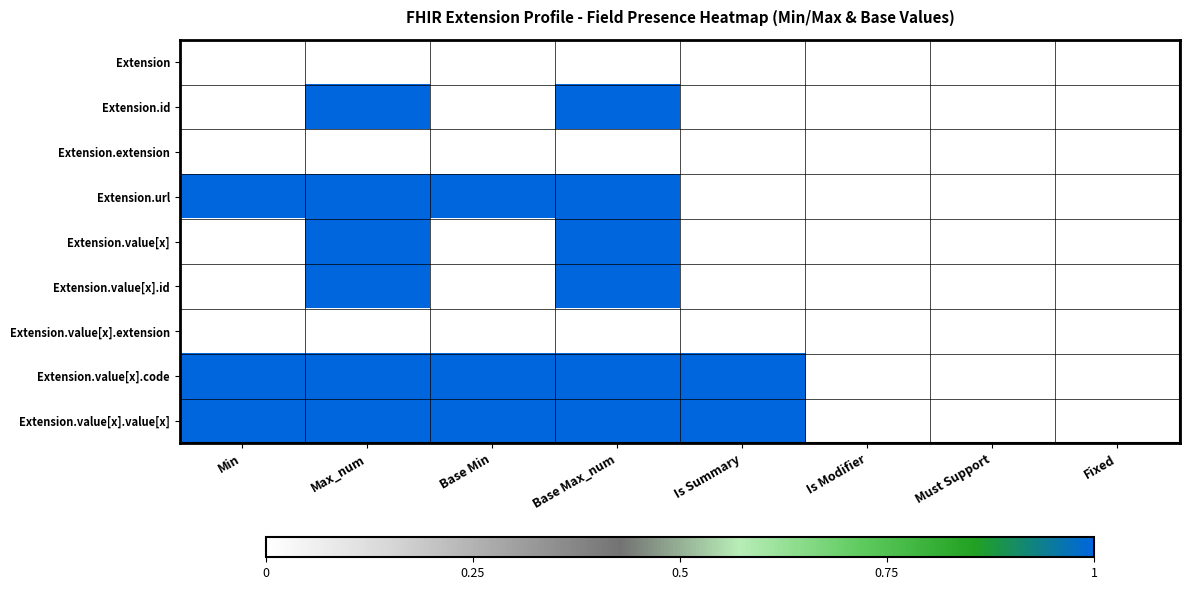

Count the number of categories in the chart.

8